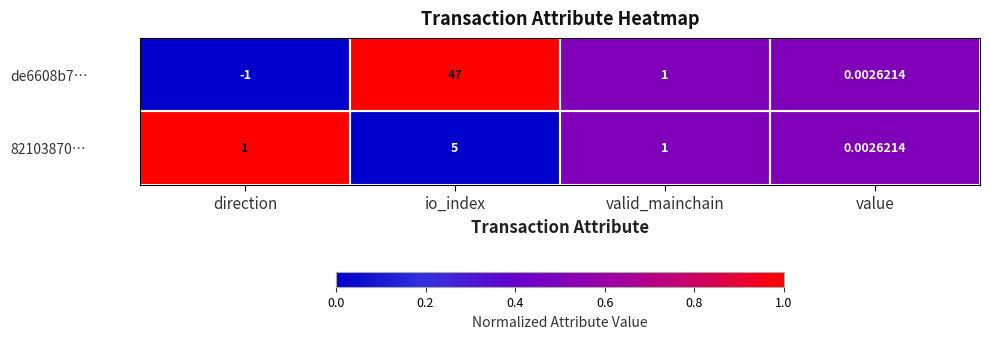

At which category is the sum across all series the highest?

io_index